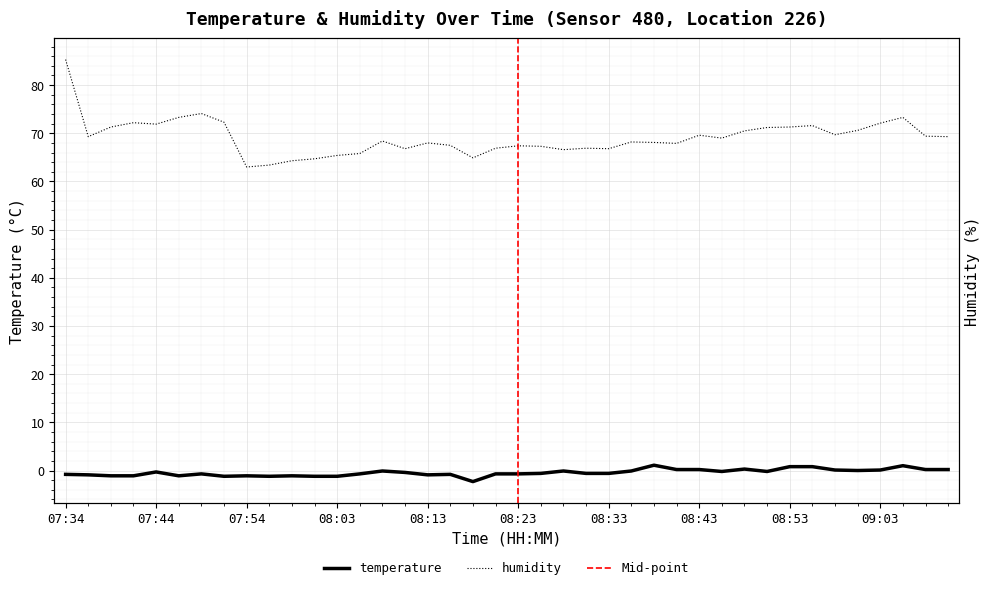

What is the total value across all series at 08:08?

68.3